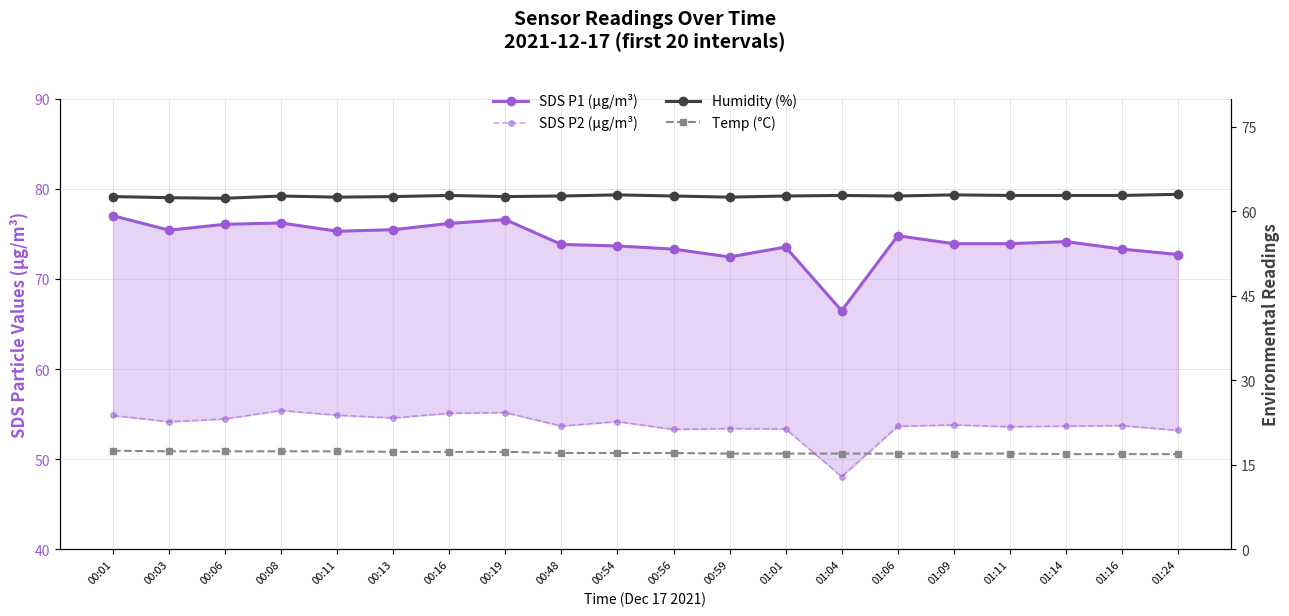

Where is the first local maximum for SDS P2 (µg/m³)?

00:08